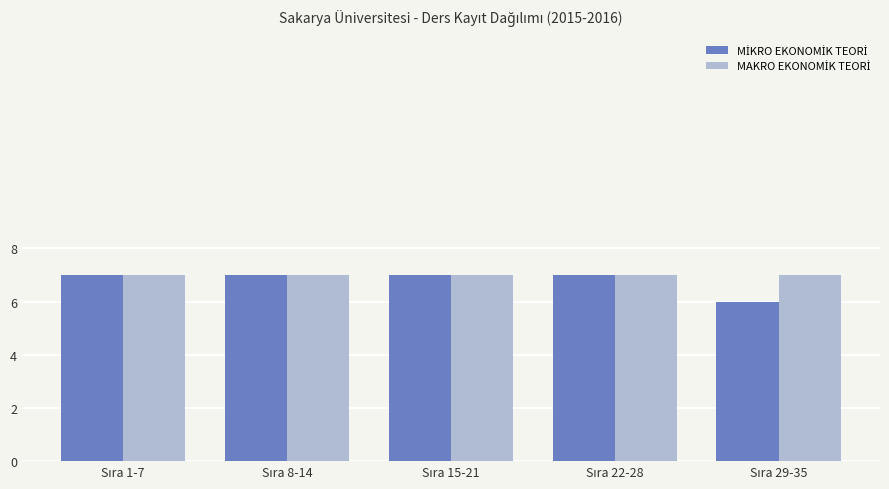

What is the greatest value displayed?

7